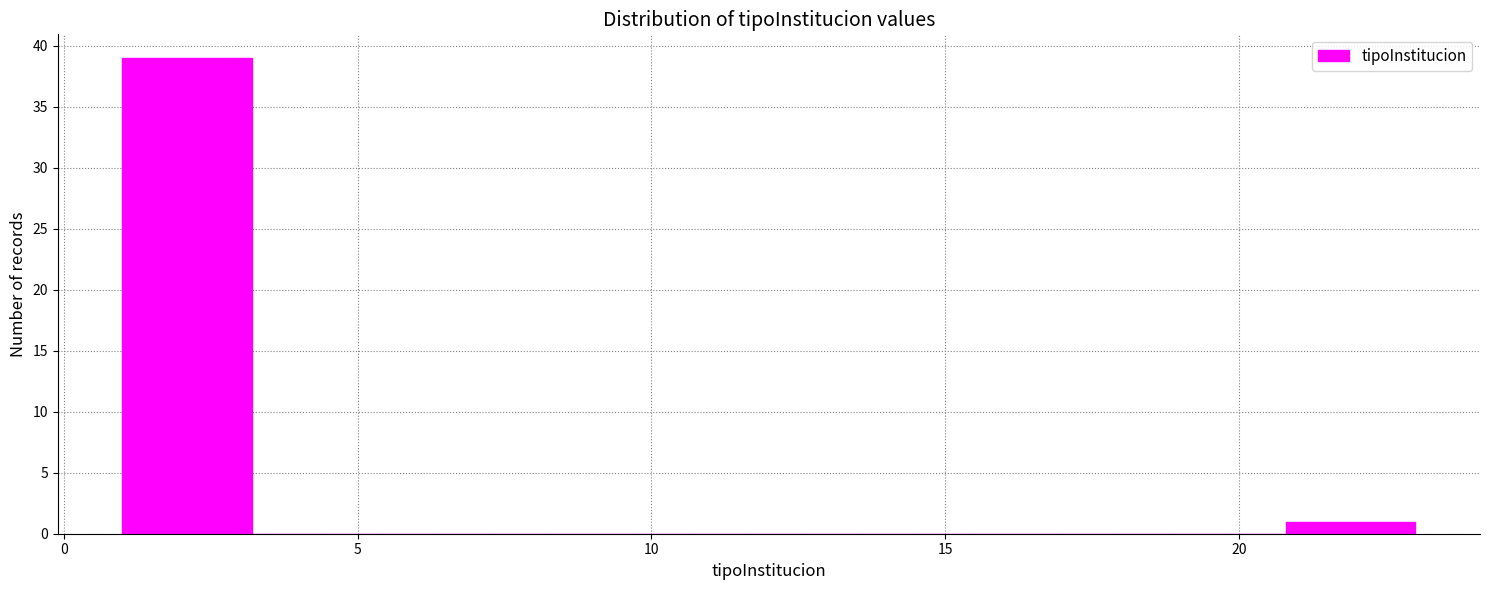

Which range on the x-axis has the tallest bar?

1.0 to 3.2